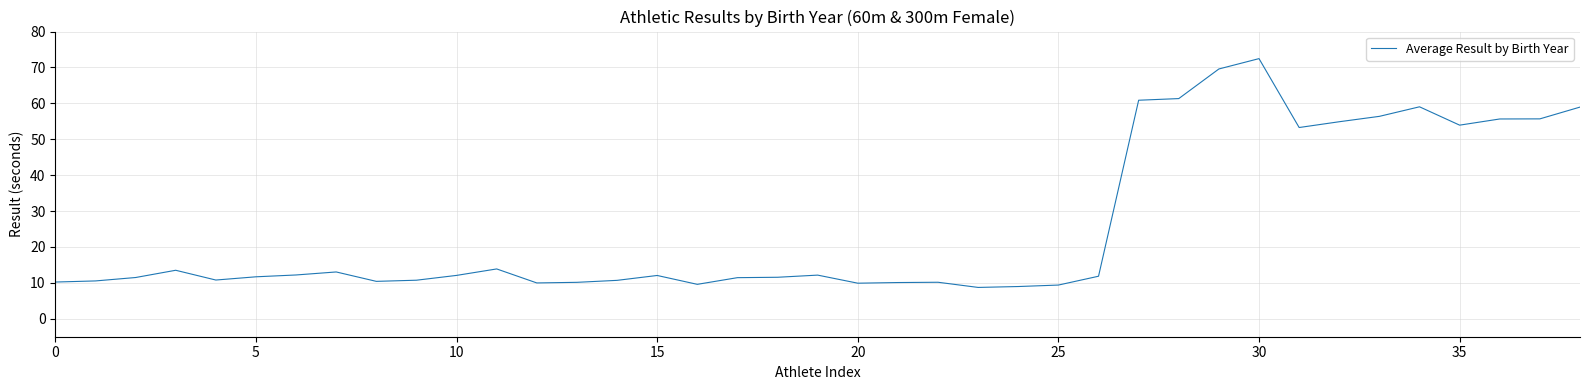

What is the maximum value shown in the chart?

72.5